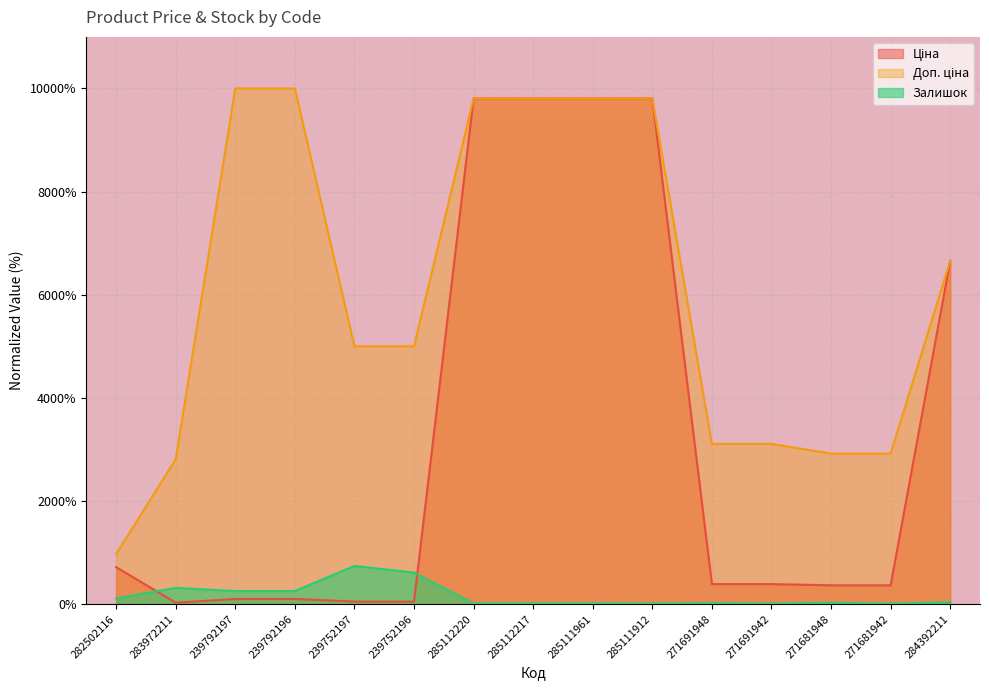

Which series has the largest range (max minus min)?

Ціна